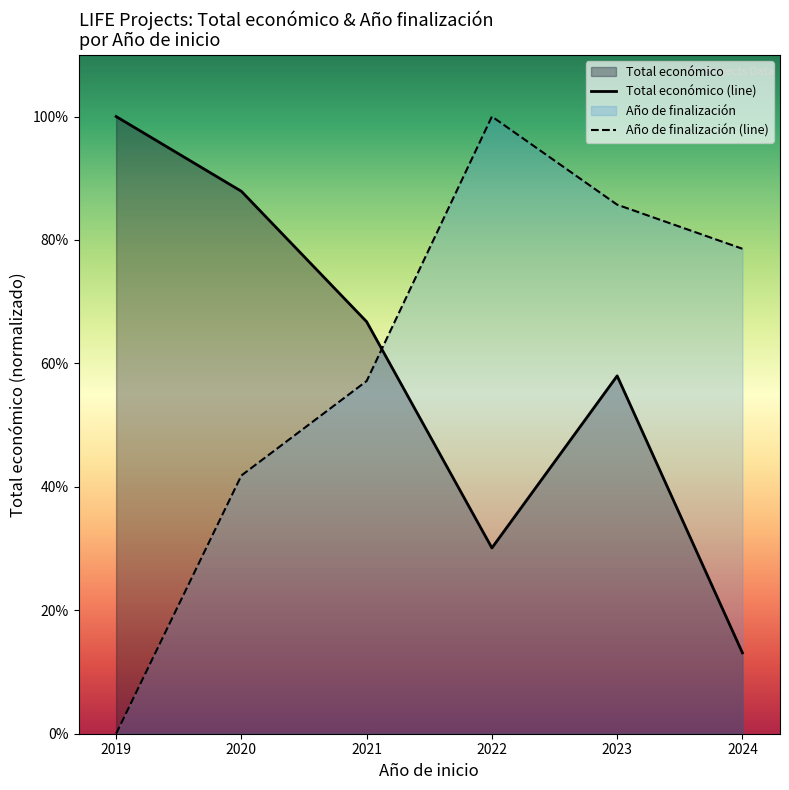

Reading left to right, list all the values displayed in this chart.

Total económico (line): 12064108.0	10602643.0	8052731.0	3631233.0	6994691.0	1580973.0
Año de finalización (line): 0.0	5047228.9	6893776.0	12064108.0	10340664.0	9478942.0